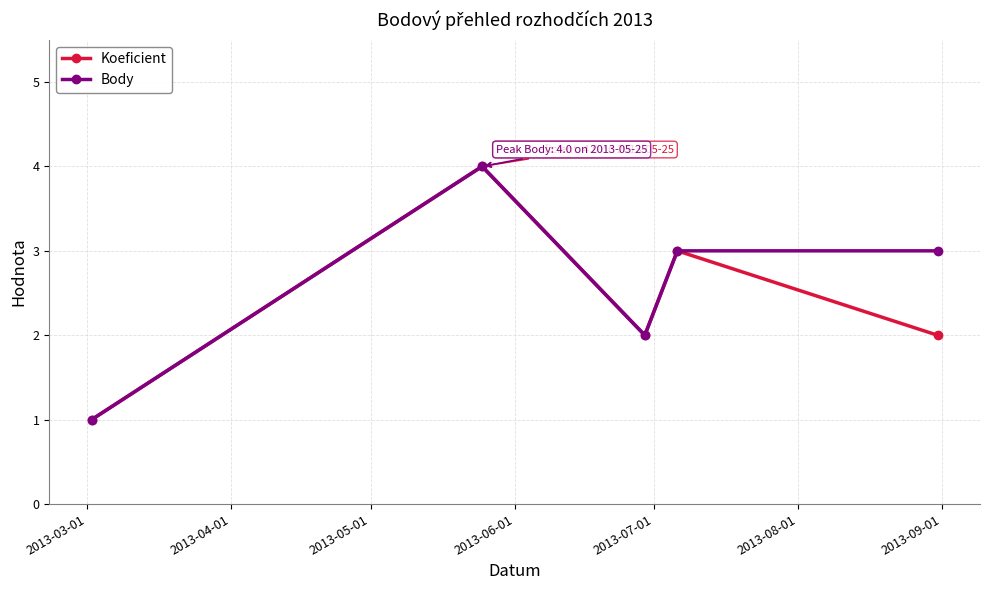

True or false: Koeficient has more than 0 points higher than both neighbors.

True